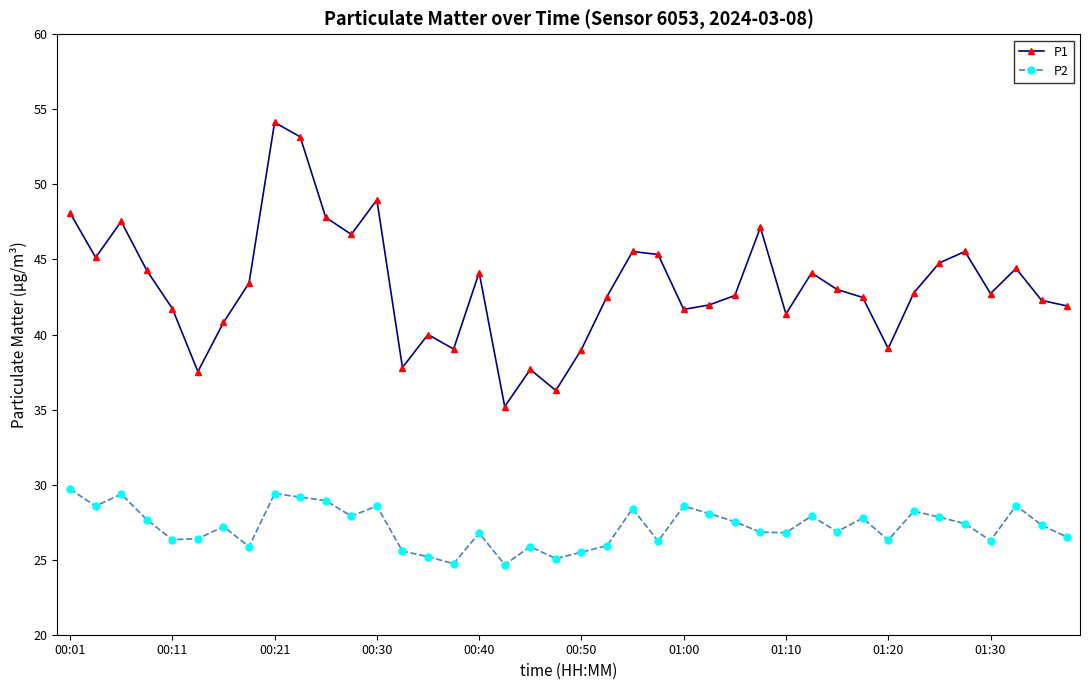

How many categories are shown in the chart?

40